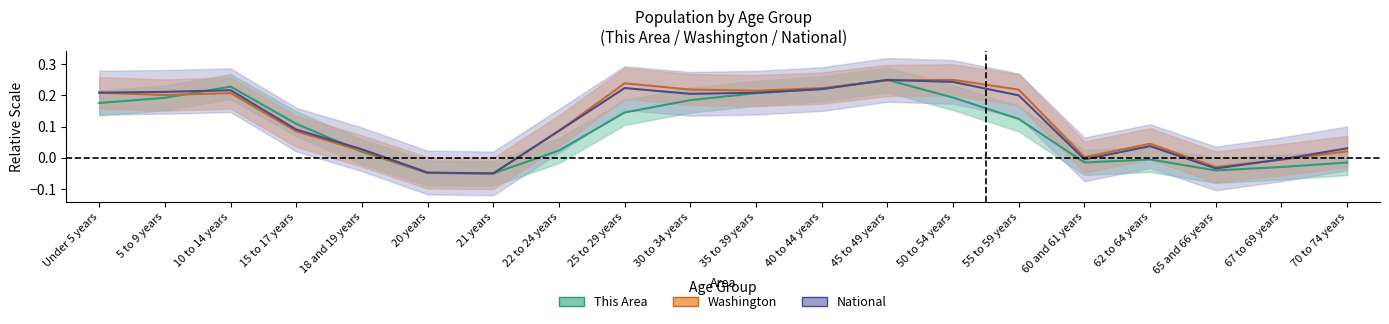

What is the label of the 17th point from the right?

15 to 17 years